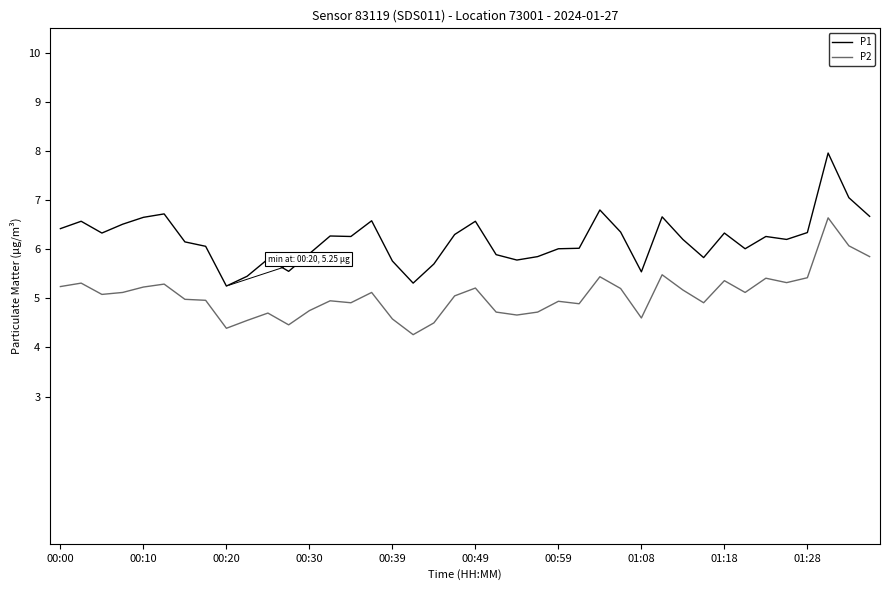

True or false: P2 and P1 cross at least once.

False